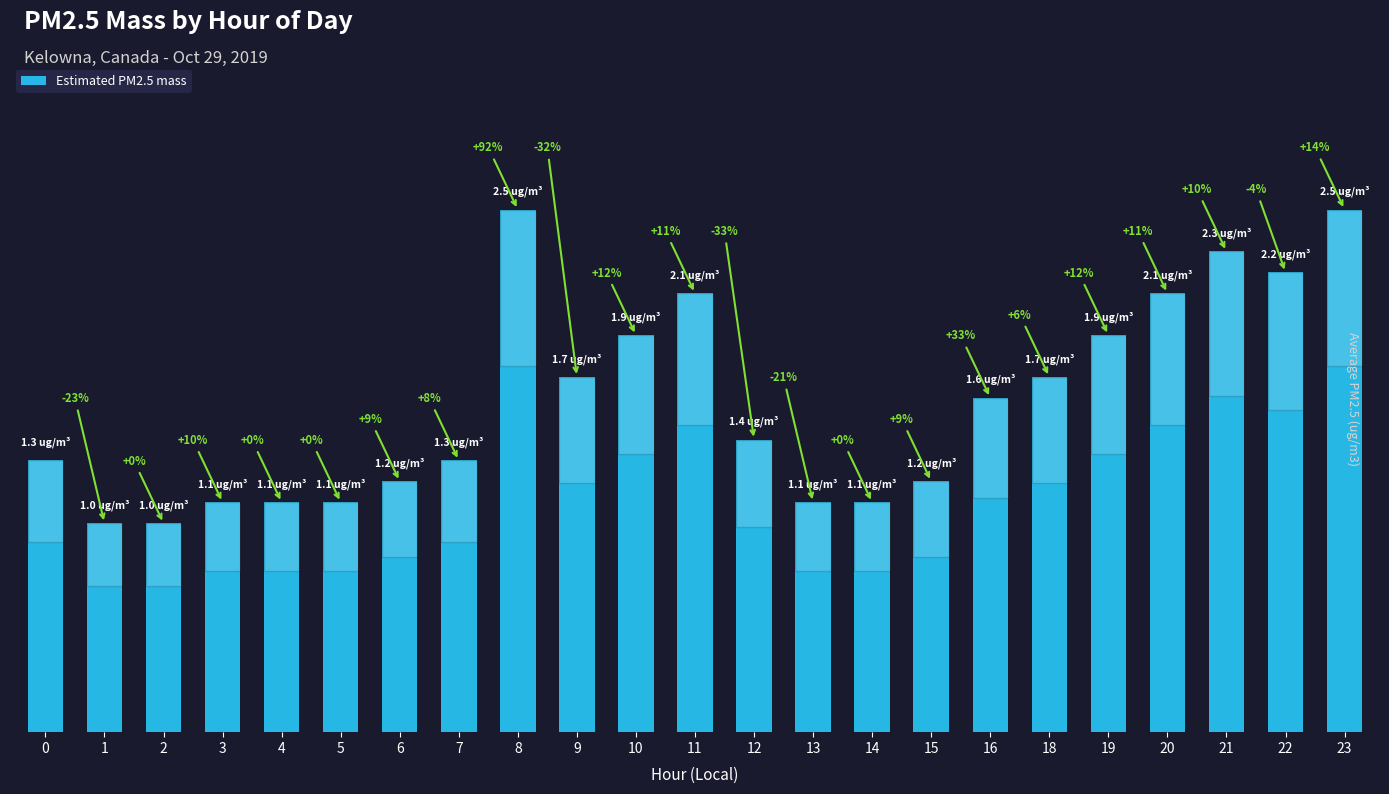

True or false: the data shows 2.8 at 11.

False